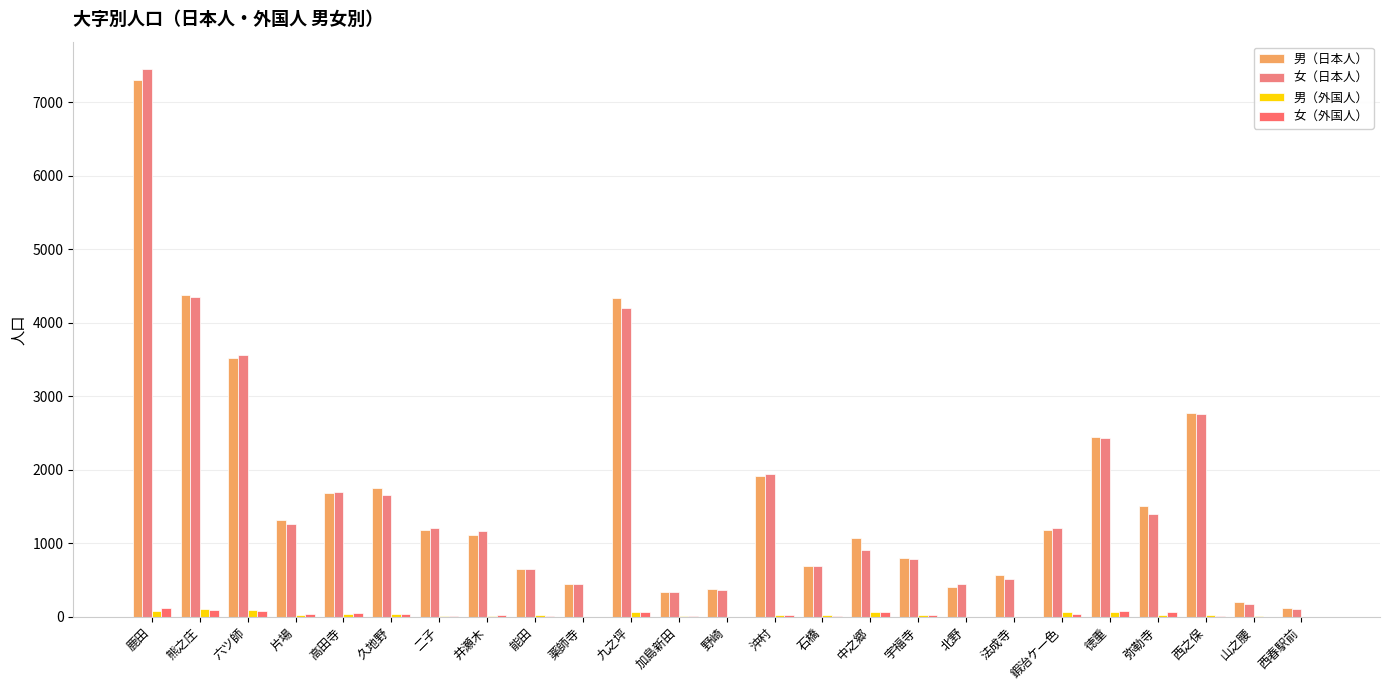

What is the label of the 4th bar from the right?

弥勒寺